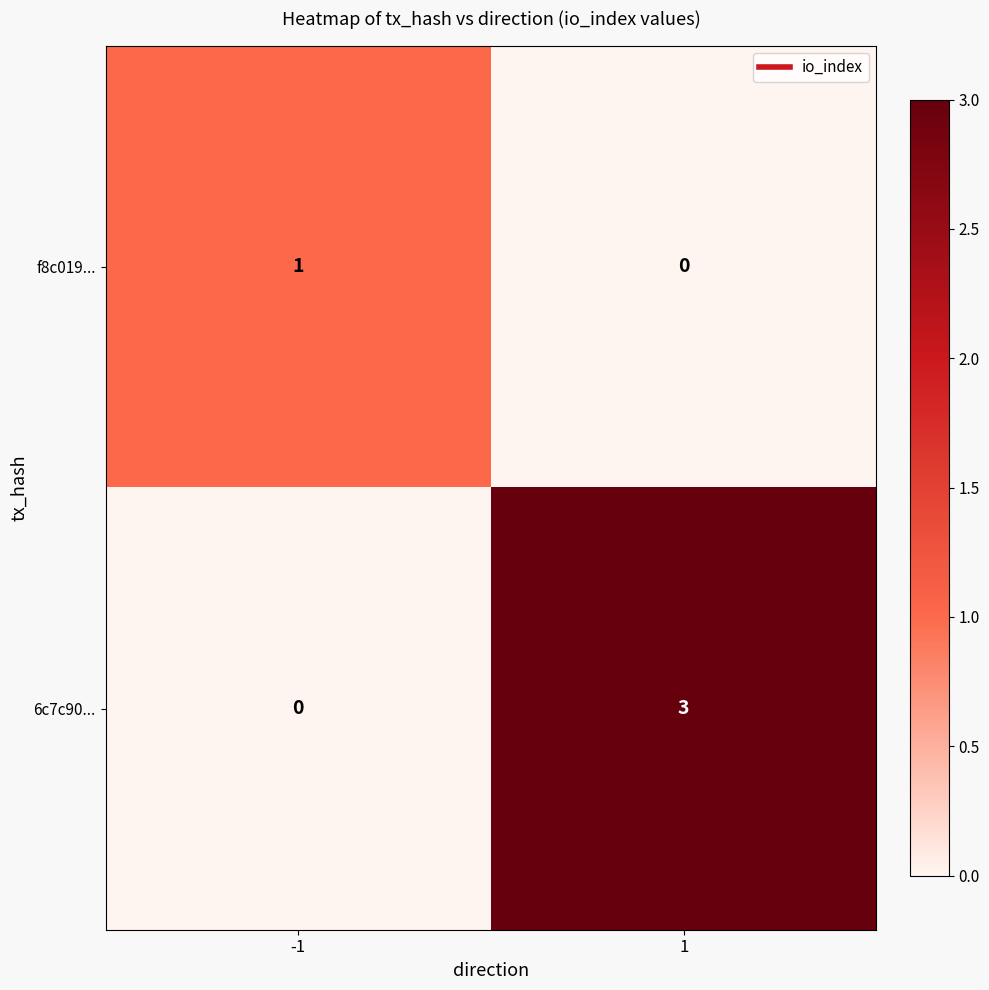

What is the difference between the highest and lowest values at -1?

1